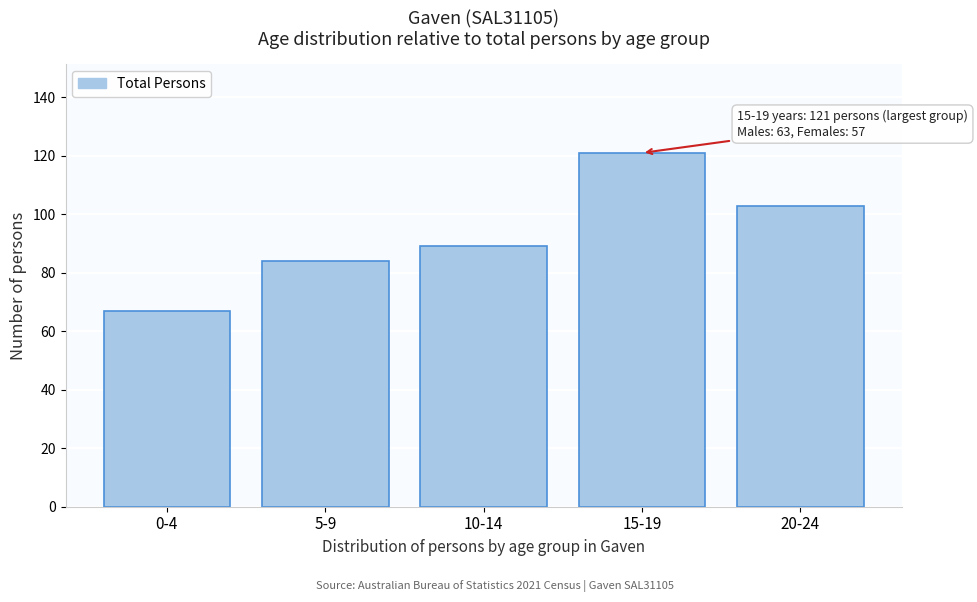

Reading left to right, transcribe all the data shown in this chart.

67	84	89	121	103